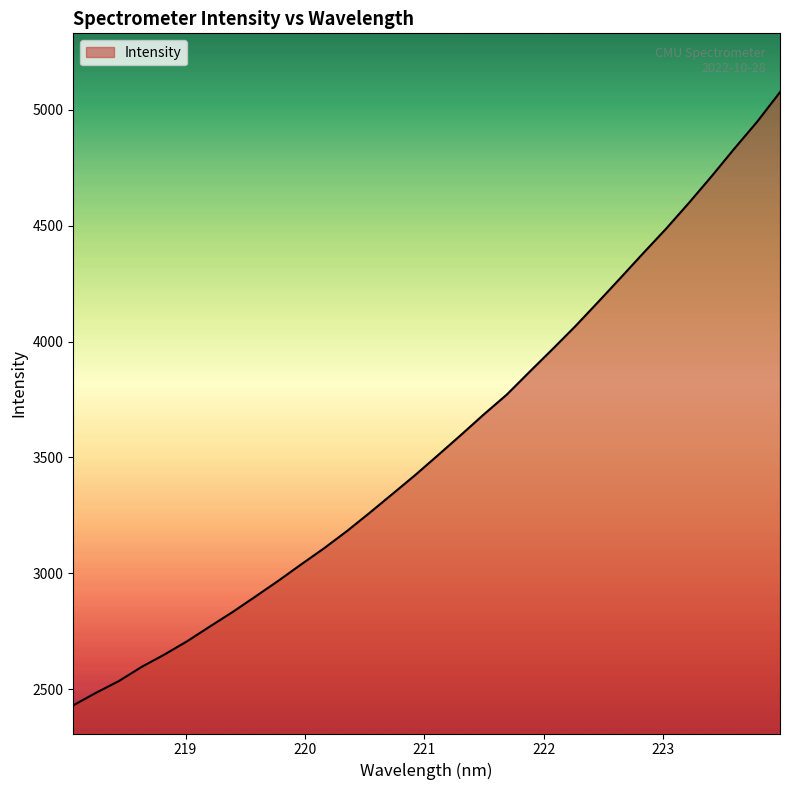

What is the greatest value displayed?

5075.5